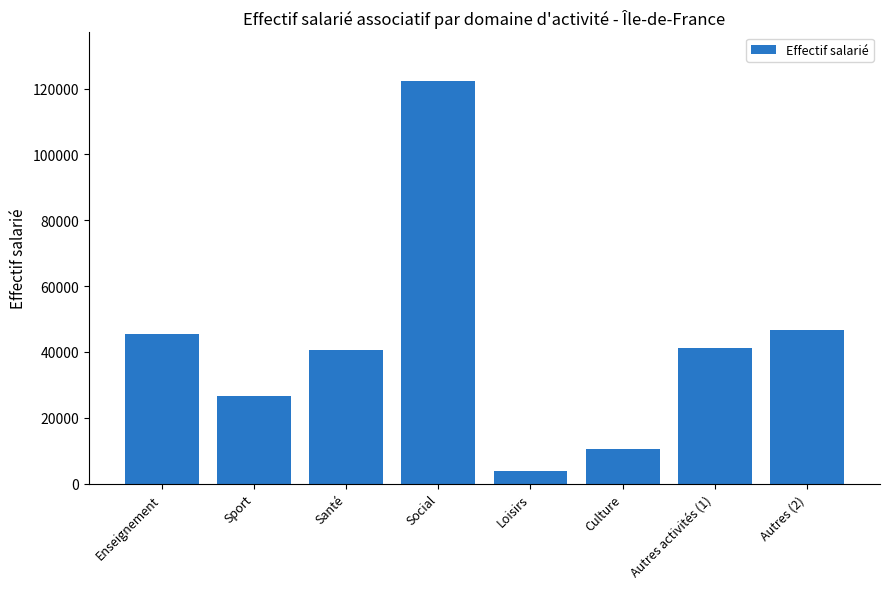

What is the maximum value shown in the chart?

122410